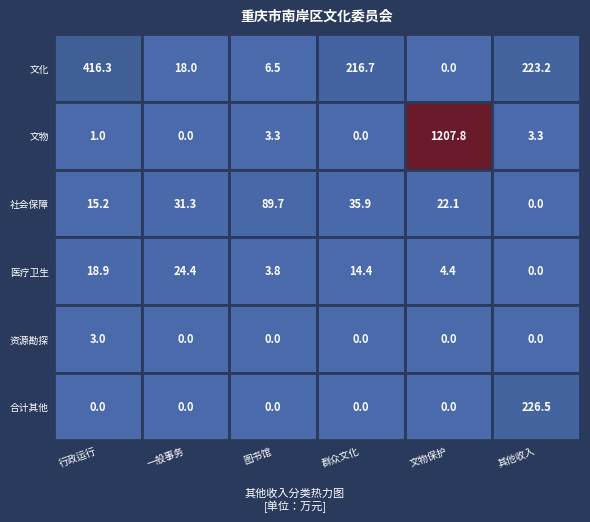

What is the sum of all 一般行政管理事务 values?

18.0